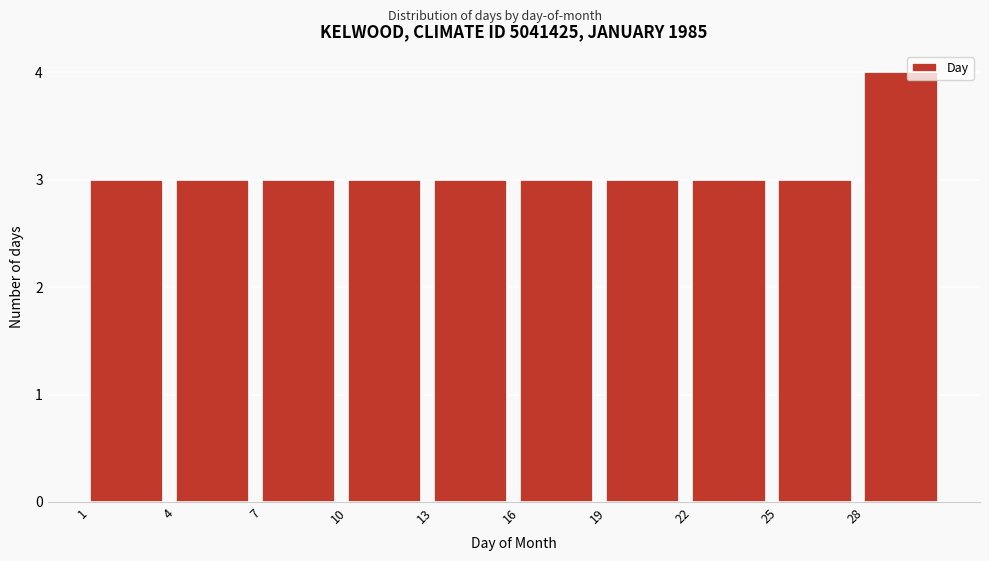

Over which range of the x-axis is the bar tallest?

28 to 31